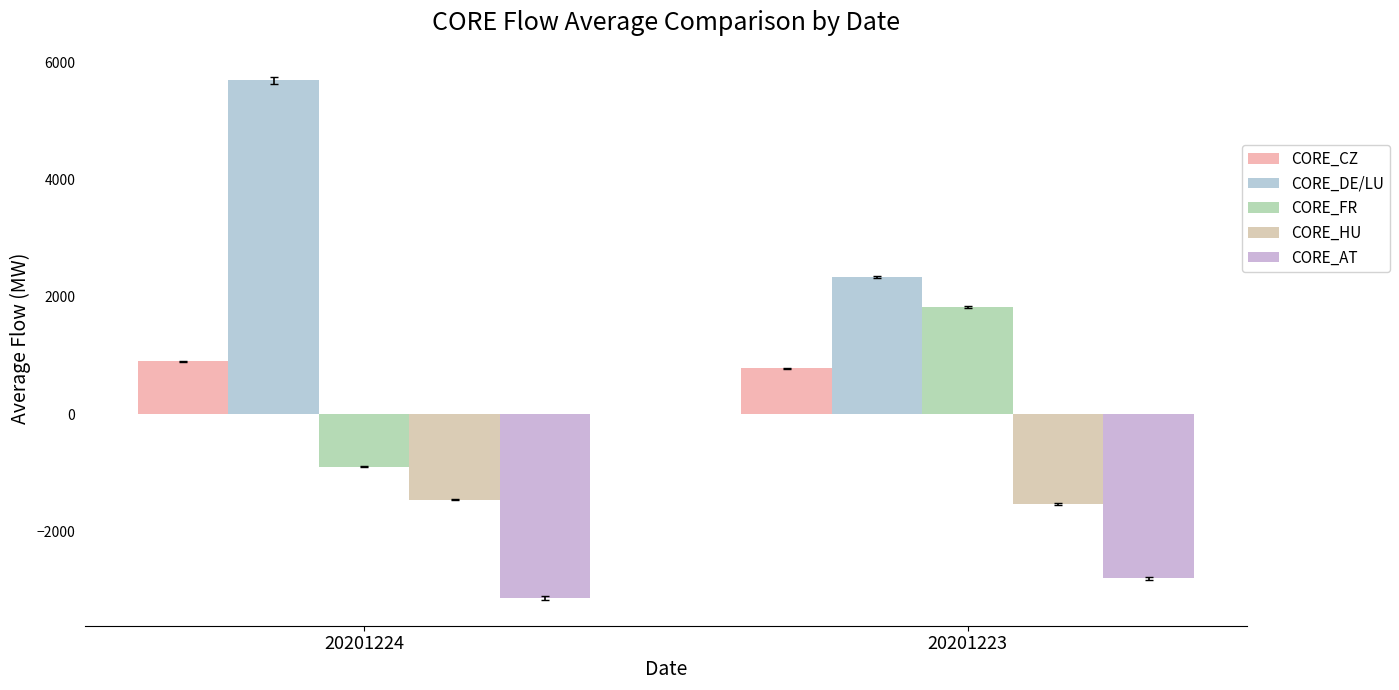

What is the difference between the CORE_CZ values at 20201223 and 20201224?

119.5